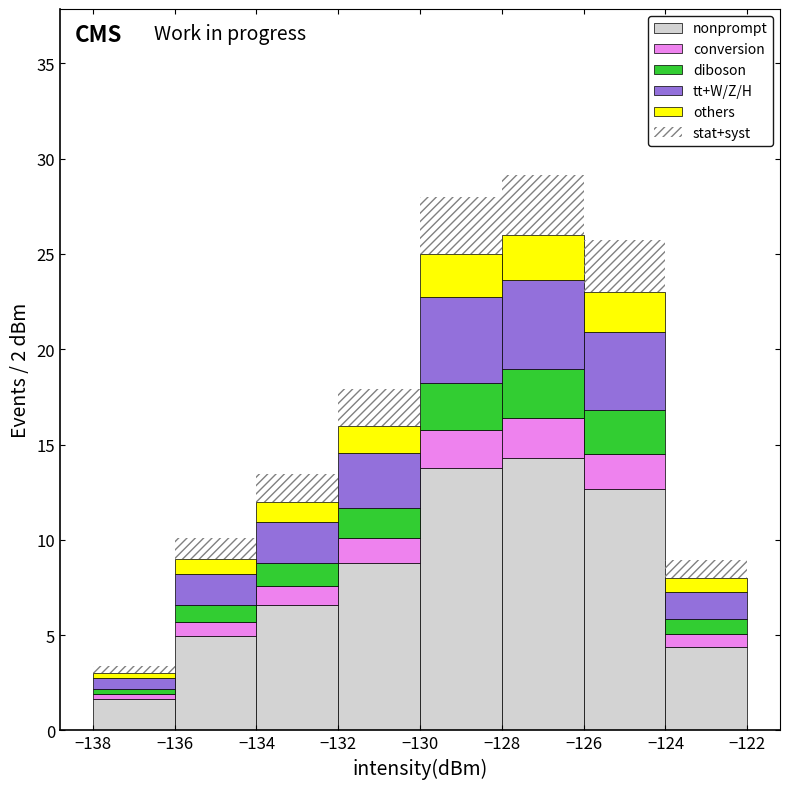

Which range on the x-axis has the tallest stacked bar (by total height)?

-128 to -126